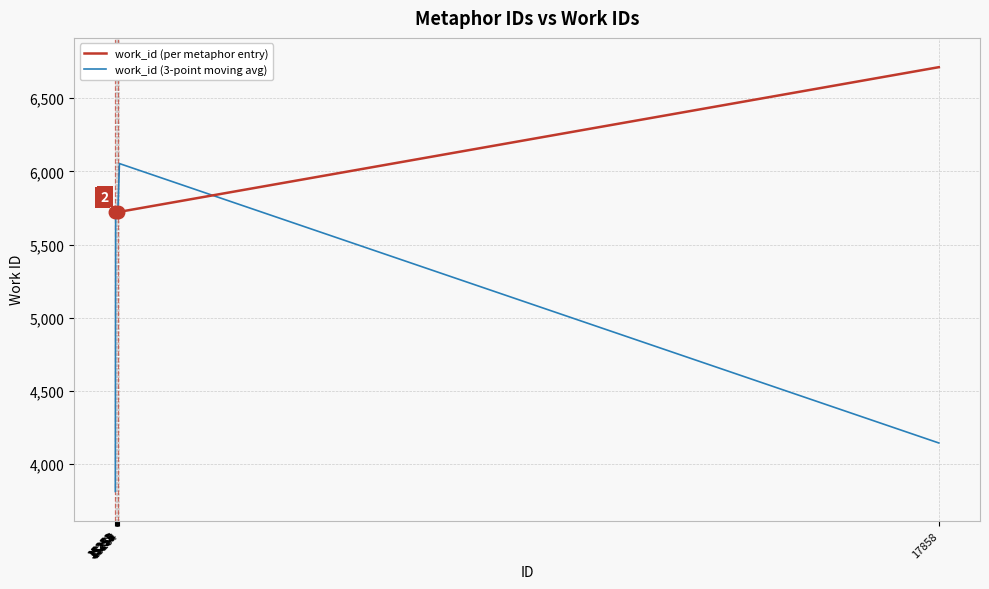

Which series has the largest total across all categories?

work_id (per metaphor entry)